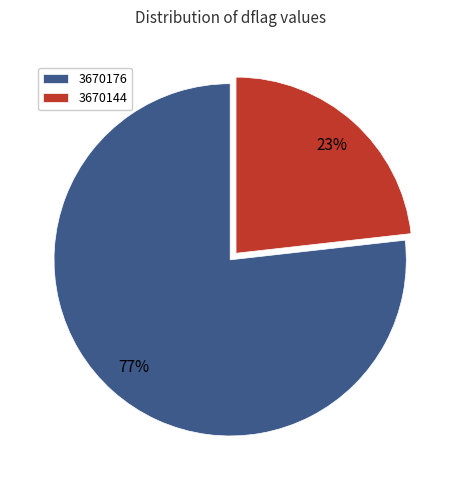

Is there any slice that represents more than half of the pie?

Yes